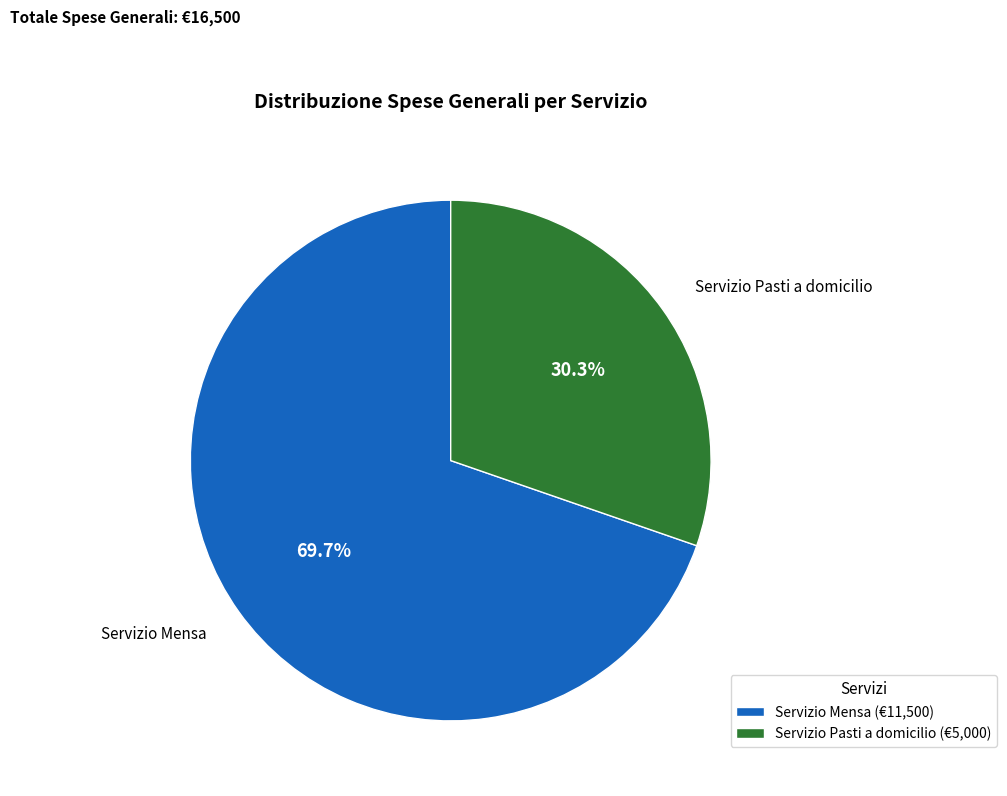

Count the number of slices in the pie.

2